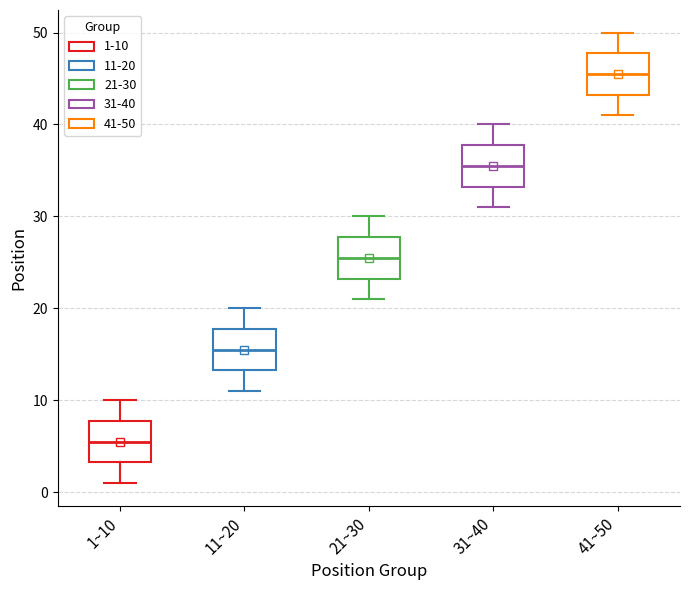

Reading left to right, transcribe this box plot: for each box, give where its median line is, the range the box spans, and where its two whiskers end, as read against the y-axis. The values are not printed on the chart, so give them approximately, as read against the axis.

1~10: median 6, box 3 to 8, whiskers 1 to 10
11~20: median 16, box 13 to 18, whiskers 11 to 20
21~30: median 26, box 23 to 28, whiskers 21 to 30
31~40: median 36, box 33 to 38, whiskers 31 to 40
41~50: median 46, box 43 to 48, whiskers 41 to 50